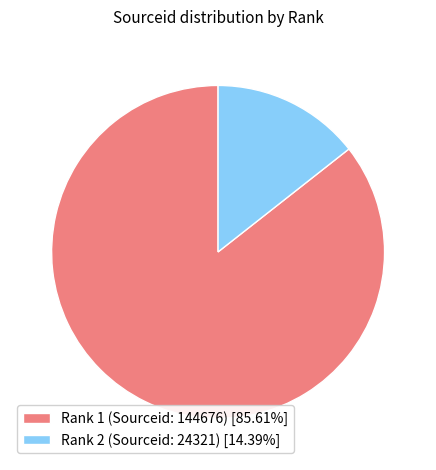

What is the largest slice in the pie chart?

Rank 1 (Sourceid: 144676)